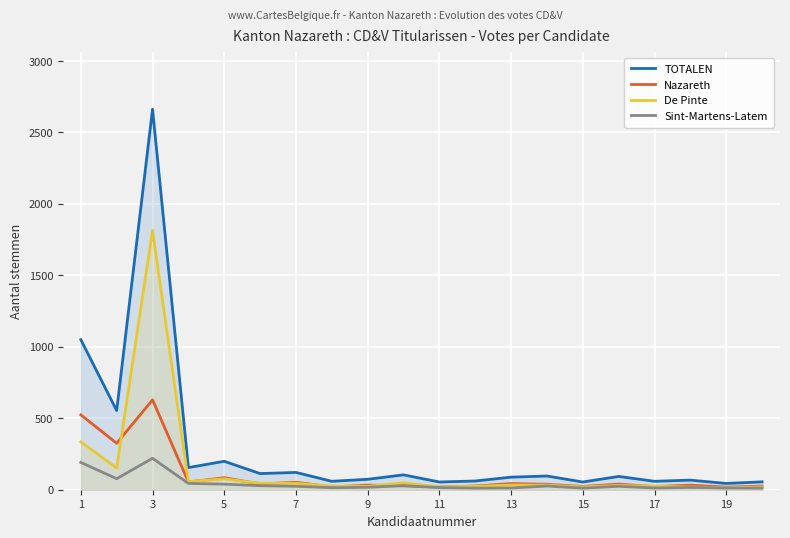

Which series has the largest total across all categories?

TOTALEN